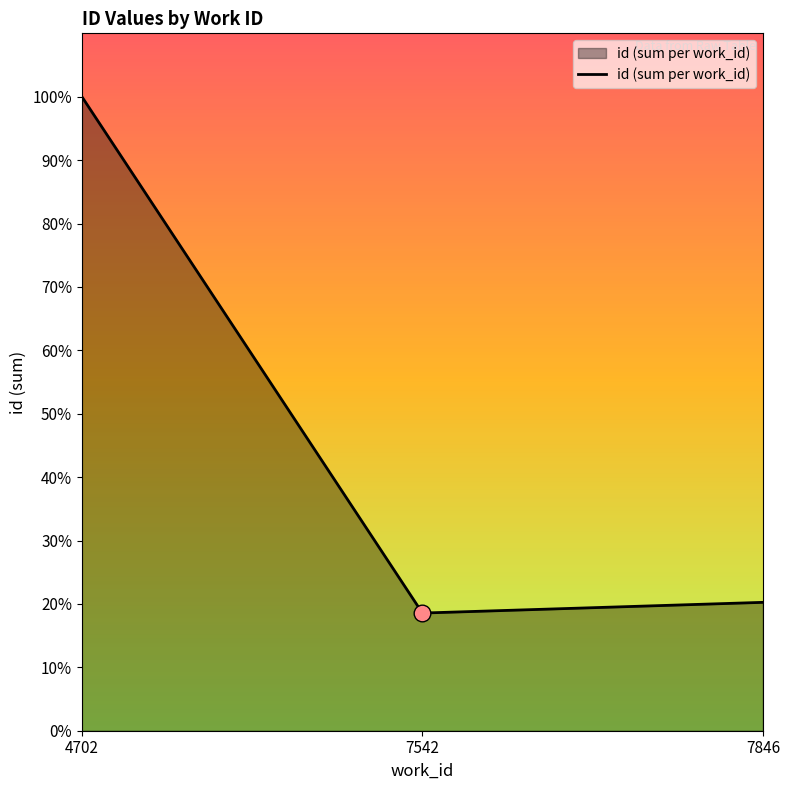

The value at 4702 is 116932. True or false?

True